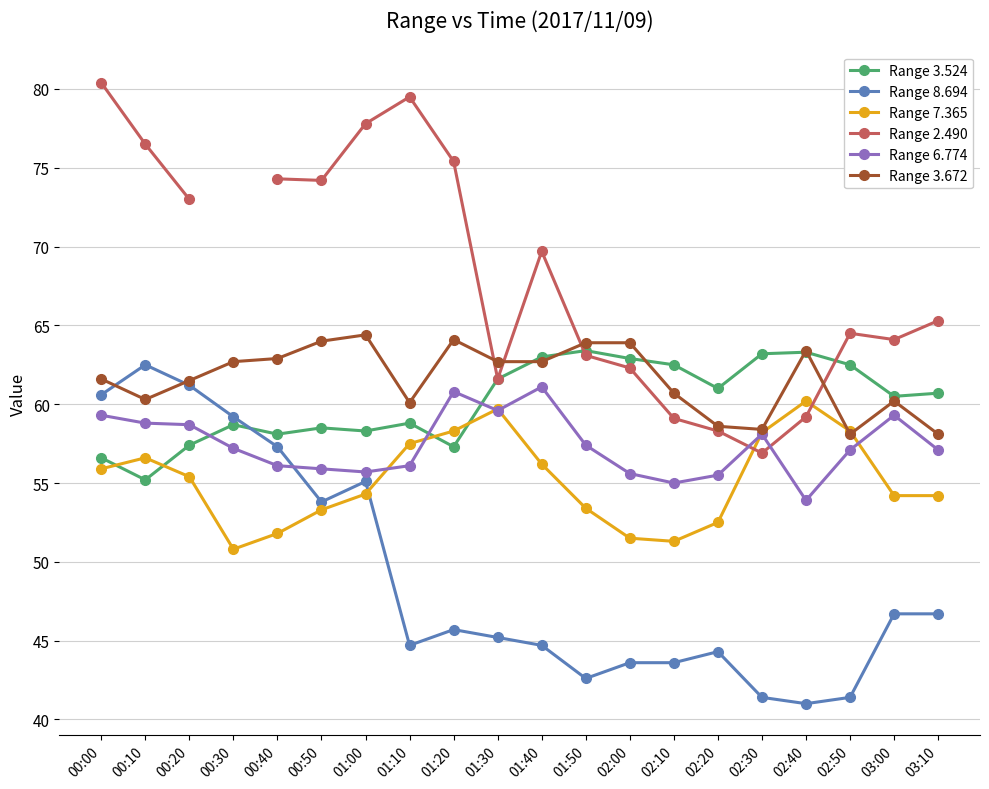

At which category does Range 3.524 reach its first local peak?

00:30